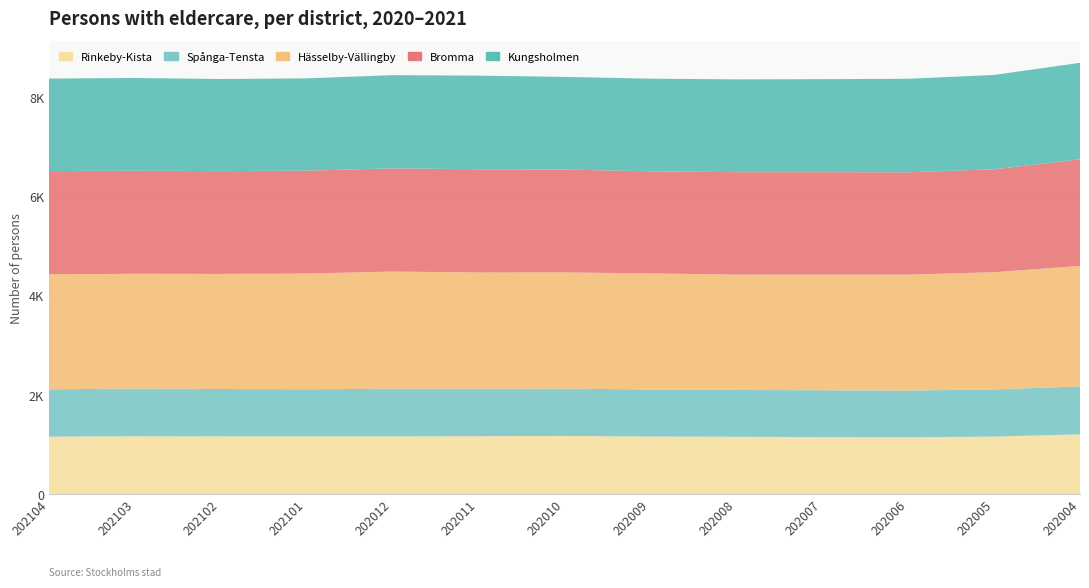

Reading left to right, what are all the values shown in this chart?

Rinkeby-Kista: 1164	1172	1171	1170	1170	1173	1178	1166	1162	1154	1151	1165	1211
Spånga-Tensta: 954	961	953	949	959	955	954	948	943	945	942	951	965
Hässelby-Vällingby: 2317	2312	2319	2331	2361	2344	2341	2339	2324	2329	2336	2361	2428
Bromma: 2079	2077	2070	2074	2078	2080	2072	2057	2063	2064	2061	2073	2147
Kungsholmen: 1864	1868	1856	1858	1879	1885	1867	1866	1870	1874	1884	1901	1944